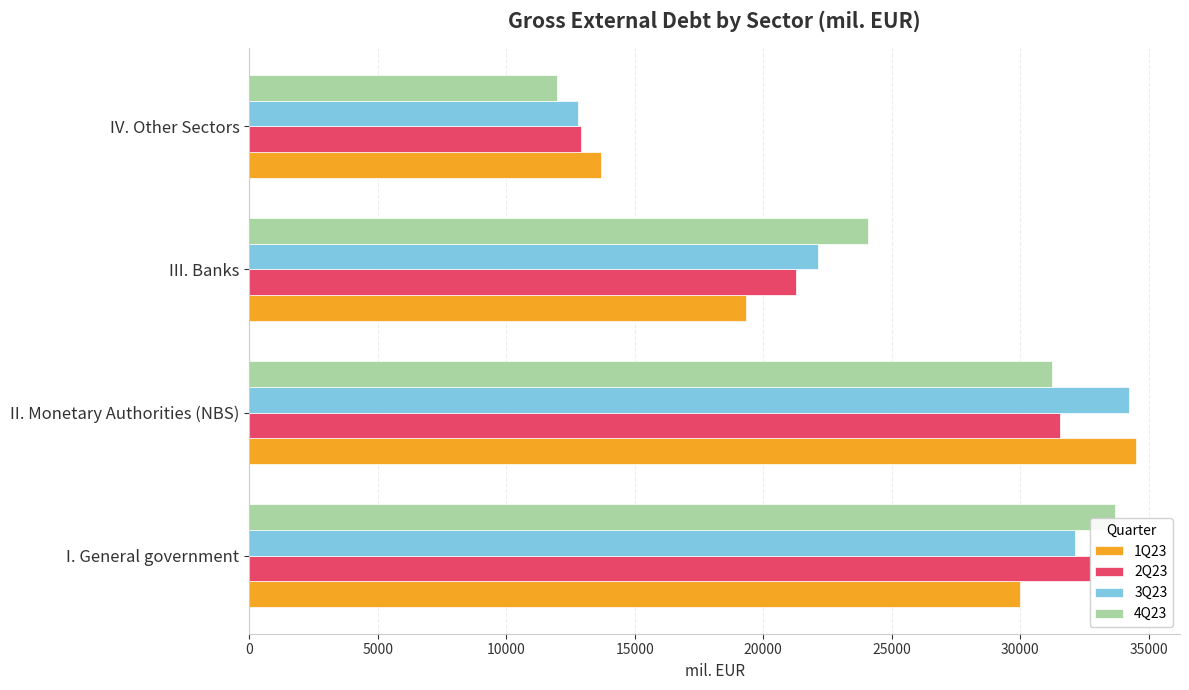

Is the value of 4Q23 at II. Monetary Authorities (NBS) greater than the value of 2Q23 at I. General government?

No